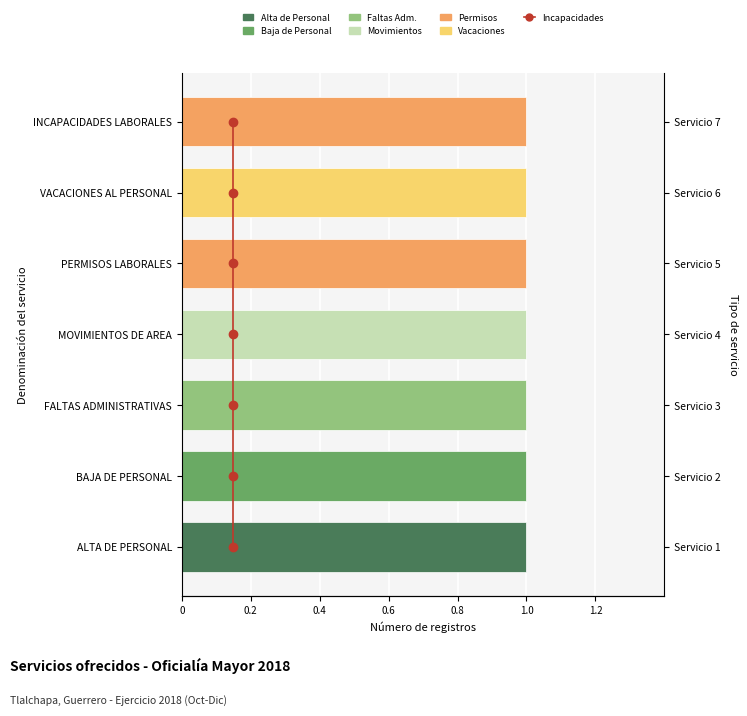

Approximately how many times larger is the value at 1.2 compared to 0.4?

3.0